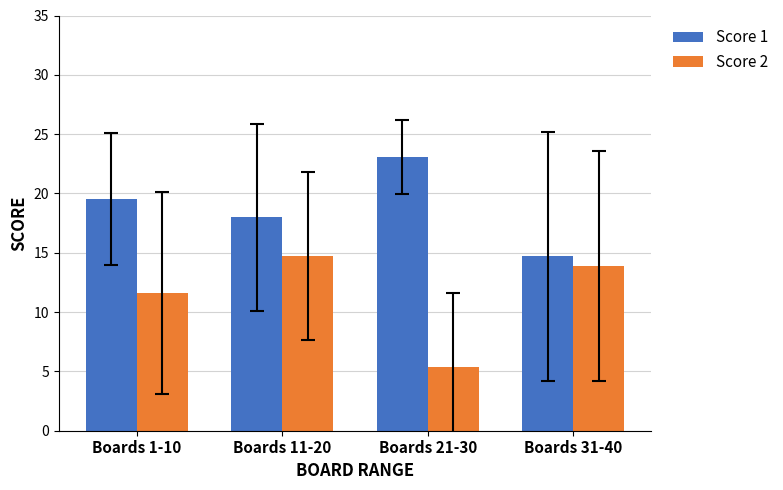

What is the difference between the highest and lowest values at Boards 1-10?

7.9